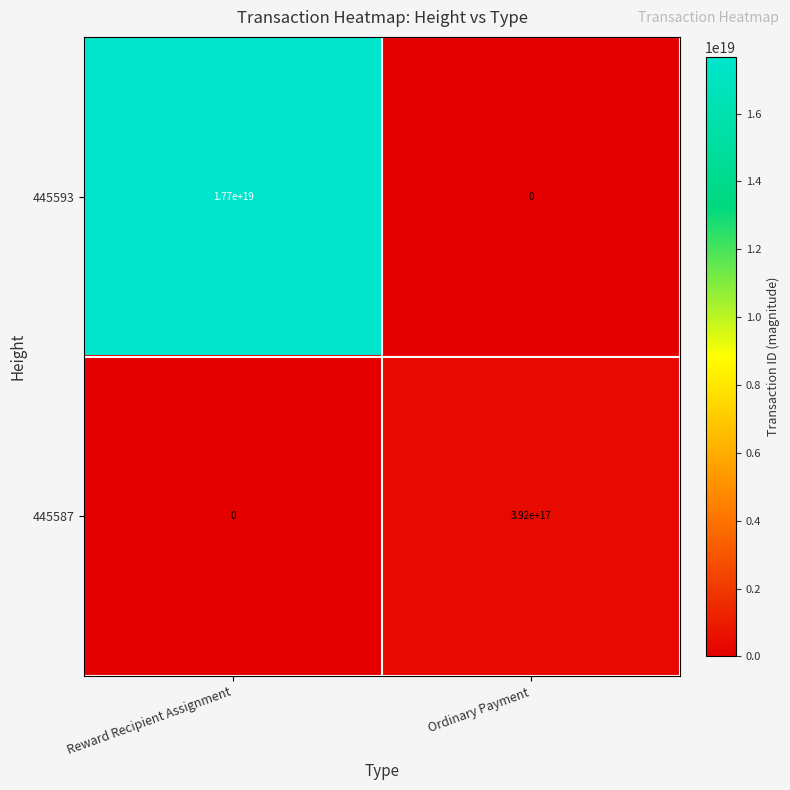

At which category is the sum across all series the highest?

Reward Recipient Assignment